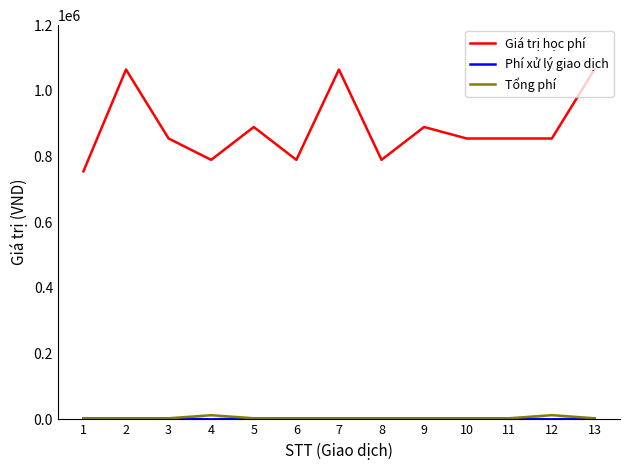

At how many categories does at least one series exceed 170123?

13